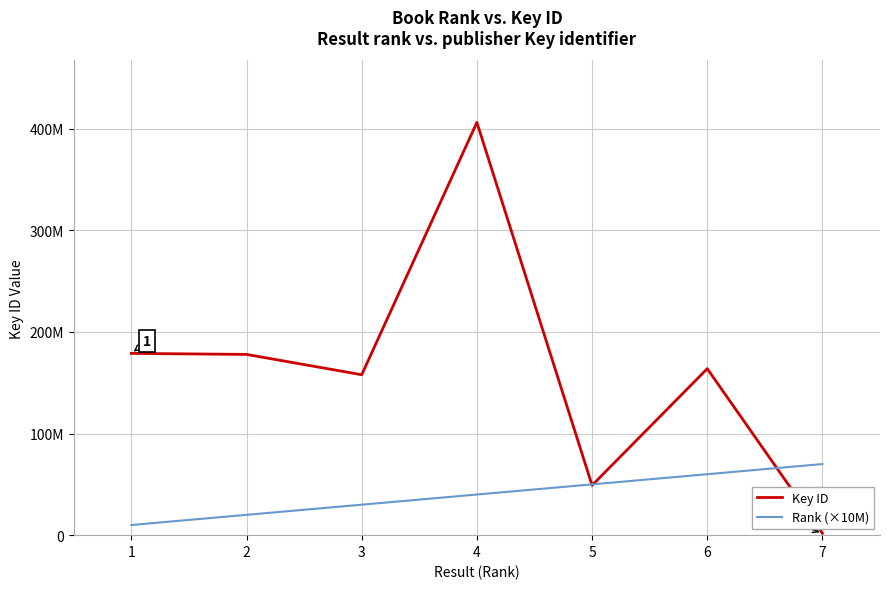

List the labels in order of Rank (×10M) value, largest first.

7, 6, 5, 4, 3, 2, 1